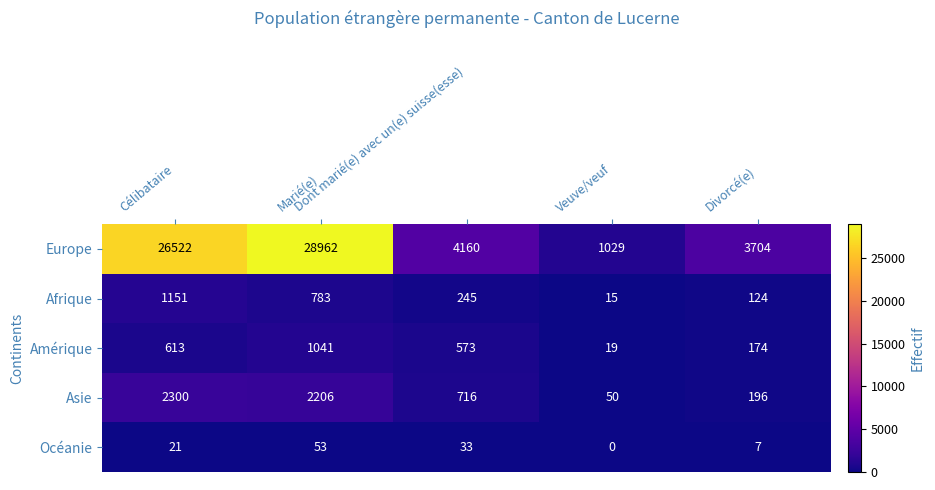

Which series has the largest total across all categories?

Europe